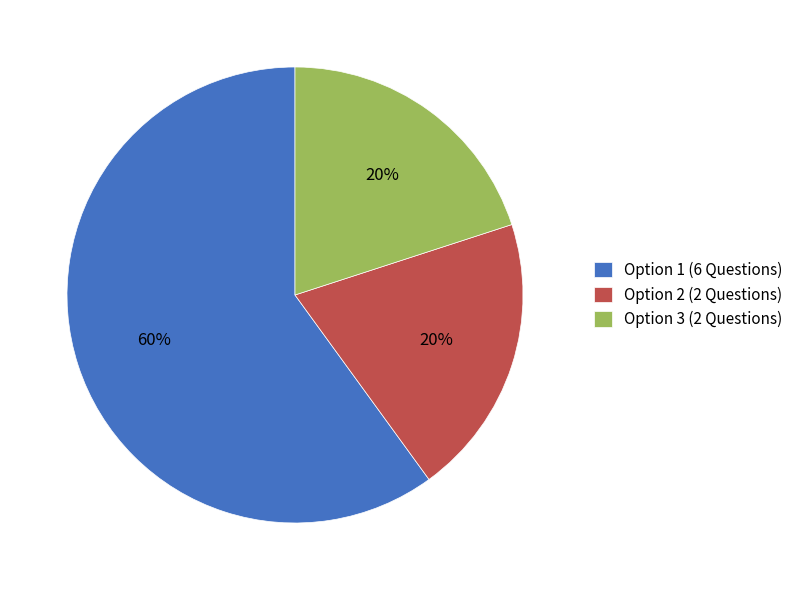

What percentage is the Option 2 (2 Questions) slice, to the nearest percent?

20%